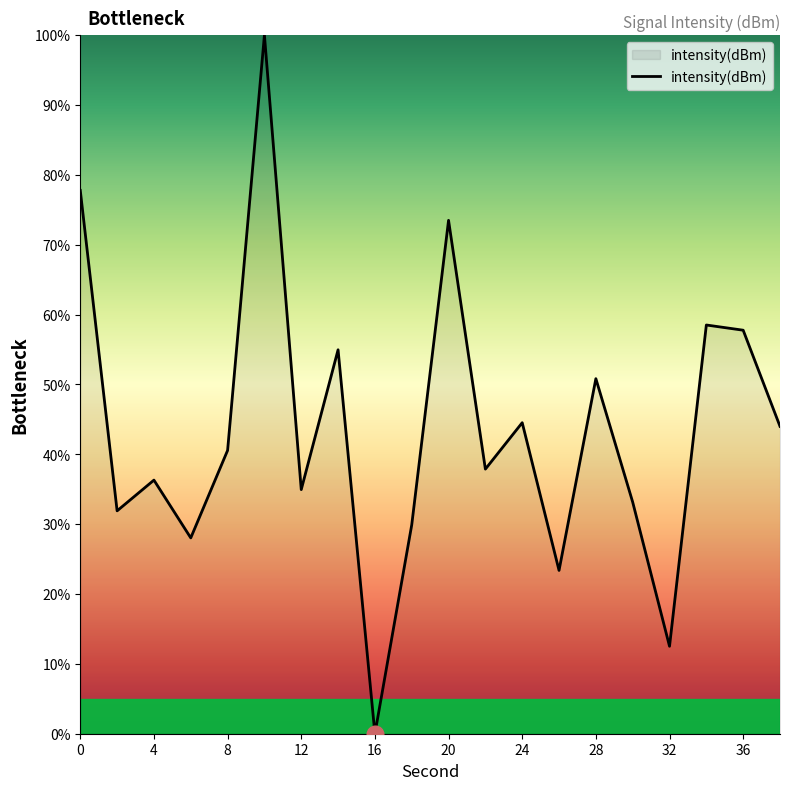

Reading left to right, what are all the values shown in this chart?

77.8	31.9	36.3	28.0	40.6	100.0	34.9	55.0	0.0	29.9	73.5	37.9	44.5	23.4	50.8	33.2	12.5	58.5	57.8	44.0